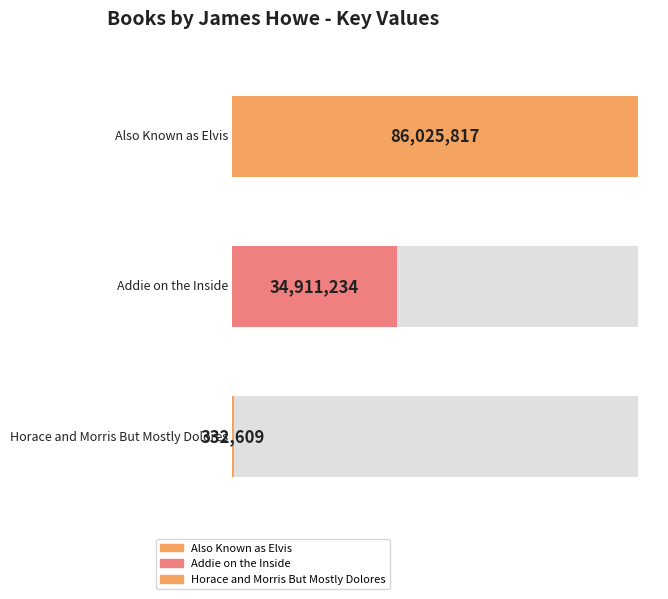

Reading right to left, list all the values displayed in this chart.

332609	34911234	86025817